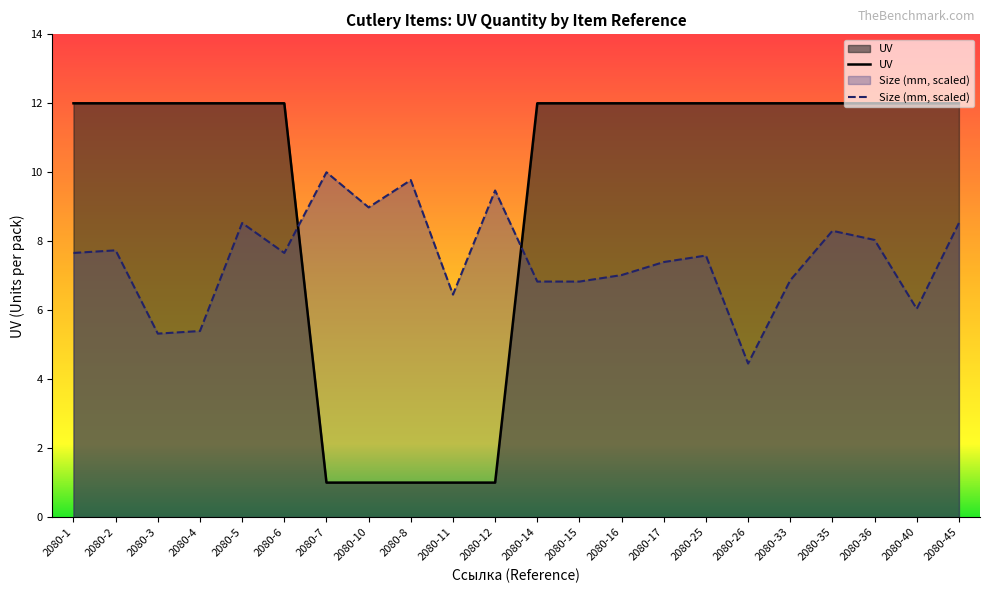

The chart shows a value of 19 at 2080-15. True or false?

False